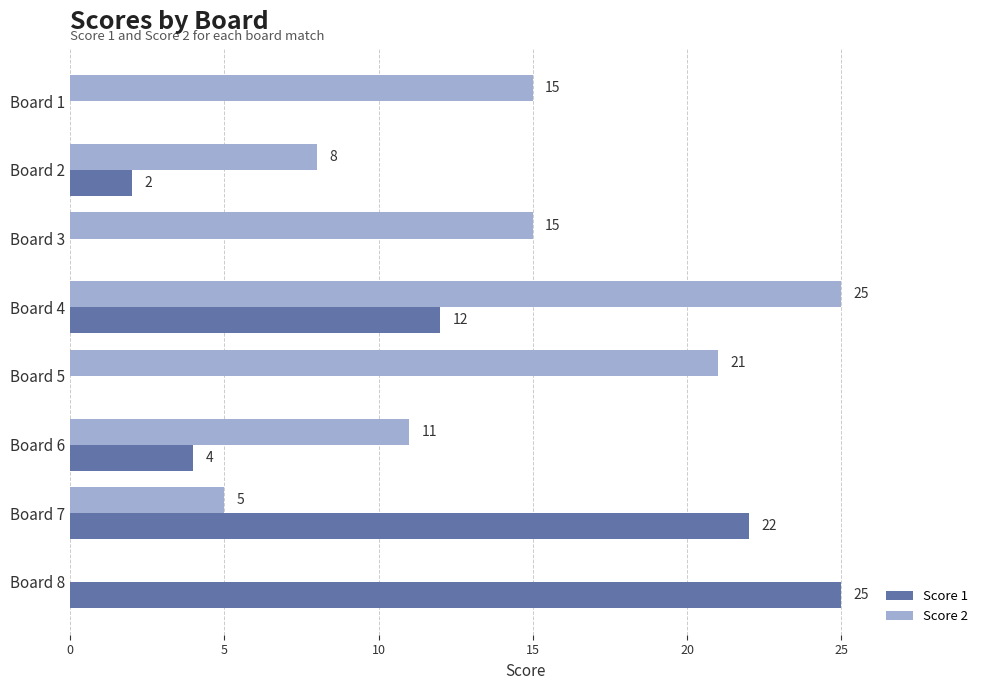

Which series changed the most between Board 5 and Board 8?

Score 1